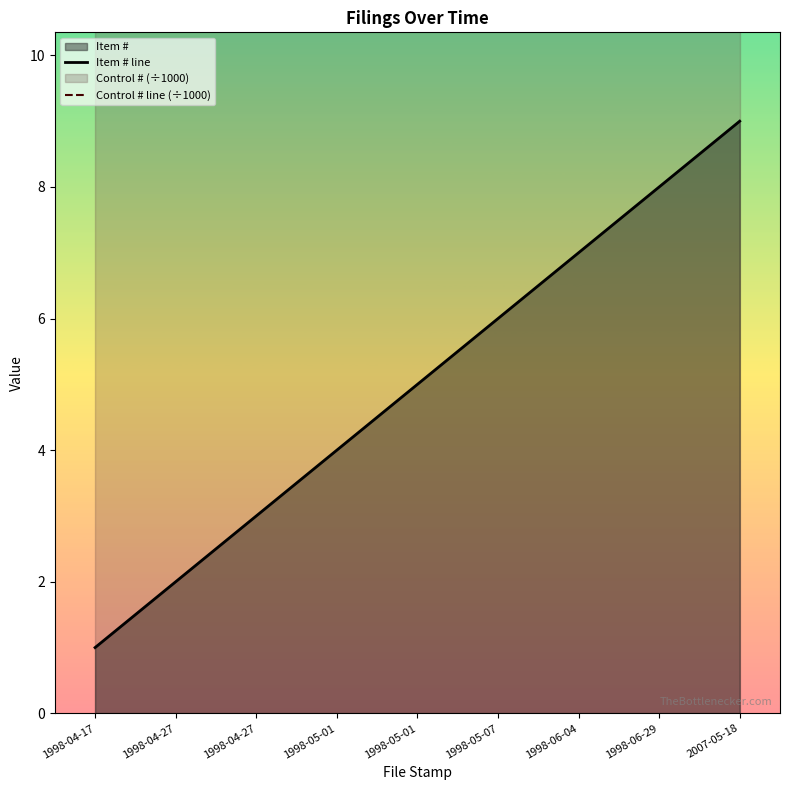

At which label is Control # line (÷1000) closest to 19?

1998-04-17